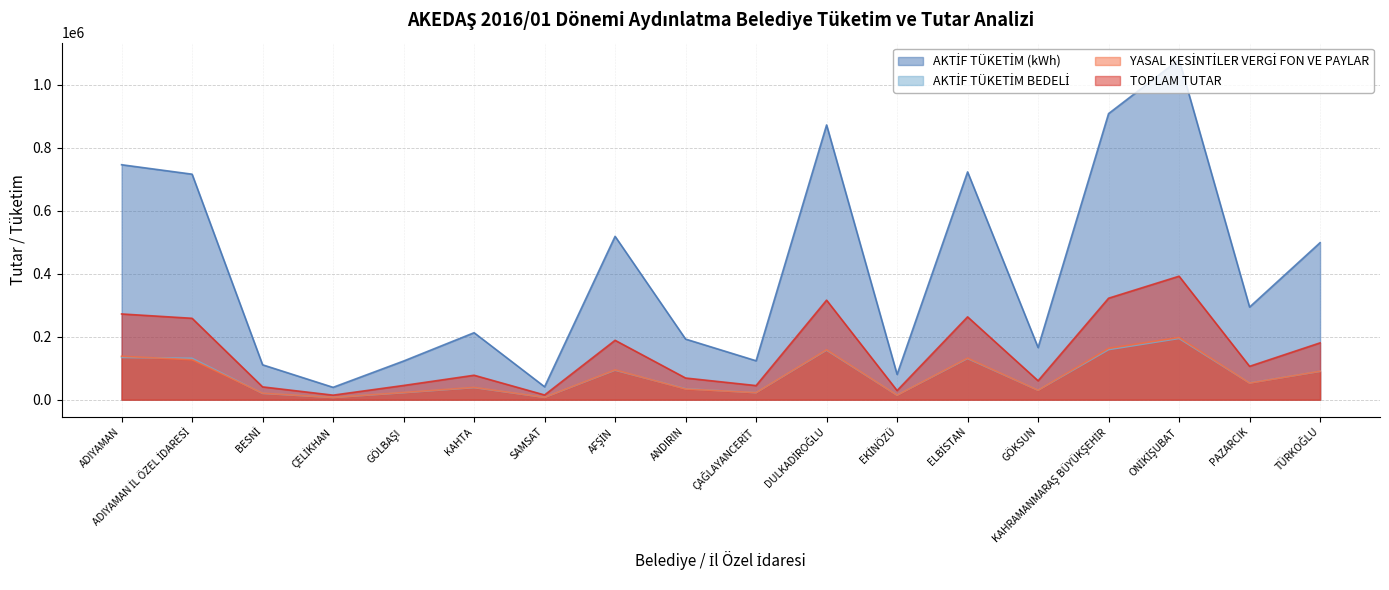

Reading left to right, transcribe all the data shown in this chart.

AKTİF TÜKETİM (kWh): ADIYAMAN=746496.4	ADIYAMAN İL ÖZEL İDARESİ=716456.8	BESNİ=110921.4	ÇELİKHAN=39379.6	GÖLBAŞI=122891.5	KAHTA=212879.4	SAMSAT=41141.6	AFŞİN=518970.0	ANDIRIN=192626.0	ÇAĞLAYANCERİT=123699.0	DULKADİROĞLU=872817.0	EKİNÖZÜ=80459.0	ELBİSTAN=723706.0	GÖKSUN=165735.0	KAHRAMANMARAŞ BÜYÜKŞEHİR=908961.0	ONİKİŞUBAT=1080508.0	PAZARCIK=294285.0	TÜRKOĞLU=498903.0
AKTİF TÜKETİM BEDELİ: ADIYAMAN=134317.6	ADIYAMAN İL ÖZEL İDARESİ=131537.7	BESNİ=20104.8	ÇELİKHAN=7144.0	GÖLBAŞI=22297.0	KAHTA=38518.9	SAMSAT=7435.1	AFŞİN=93807.1	ANDIRIN=34841.2	ÇAĞLAYANCERİT=22335.9	DULKADİROĞLU=157504.8	EKİNÖZÜ=14555.0	ELBİSTAN=130923.6	GÖKSUN=30071.5	KAHRAMANMARAŞ BÜYÜKŞEHİR=159188.7	ONİKİŞUBAT=194698.0	PAZARCIK=53186.9	TÜRKOĞLU=90088.3
YASAL KESİNTİLER VERGİ FON VE PAYLAR: ADIYAMAN=138104.9	ADIYAMAN İL ÖZEL İDARESİ=127101.3	BESNİ=20665.7	ÇELİKHAN=7353.5	GÖLBAŞI=22953.5	KAHTA=39223.1	SAMSAT=7620.9	AFŞİN=94940.9	ANDIRIN=34065.3	ÇAĞLAYANCERİT=22575.6	DULKADİROĞLU=158740.7	EKİNÖZÜ=14570.0	ELBİSTAN=132279.4	GÖKSUN=30123.5	KAHRAMANMARAŞ BÜYÜKŞEHİR=163269.8	ONİKİŞUBAT=197686.5	PAZARCIK=52951.1	TÜRKOĞLU=90534.2
TOPLAM TUTAR: ADIYAMAN=272422.5	ADIYAMAN İL ÖZEL İDARESİ=258639.0	BESNİ=40770.5	ÇELİKHAN=14497.5	GÖLBAŞI=45250.5	KAHTA=77742.0	SAMSAT=15056.0	AFŞİN=188748.0	ANDIRIN=68906.5	ÇAĞLAYANCERİT=44911.5	DULKADİROĞLU=316245.5	EKİNÖZÜ=29125.0	ELBİSTAN=263203.0	GÖKSUN=60195.0	KAHRAMANMARAŞ BÜYÜKŞEHİR=322458.5	ONİKİŞUBAT=392384.5	PAZARCIK=106138.0	TÜRKOĞLU=180622.5